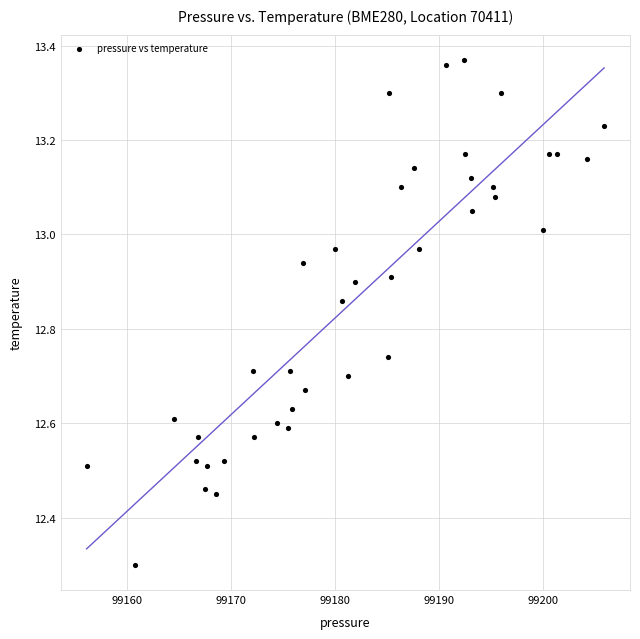

What Y value in the scatter plot is closest to 12?

12.3